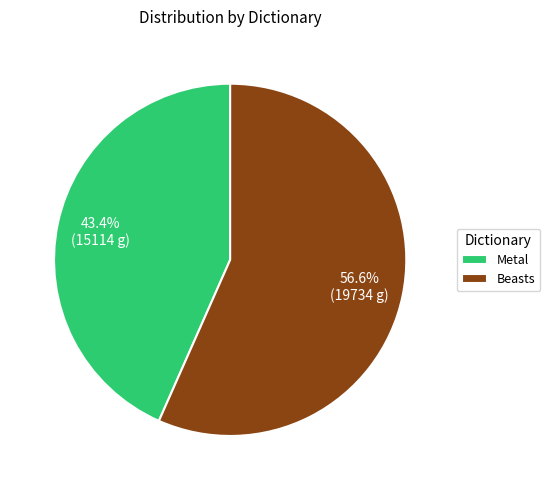

How many slices are in this pie chart?

2